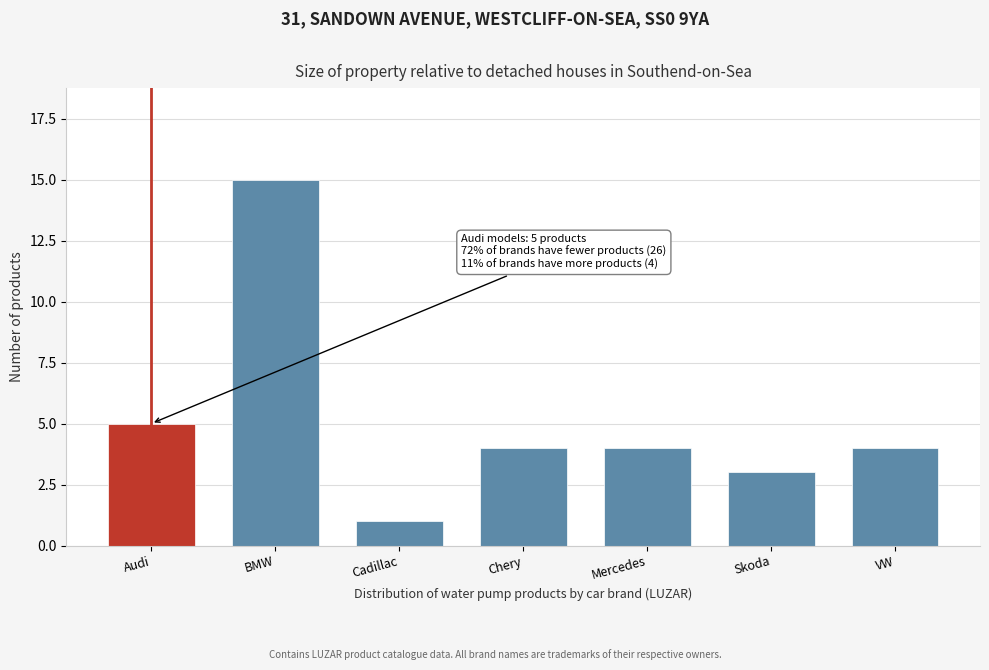

Reading left to right, extract all data points from this chart.

5	15	1	4	4	3	4